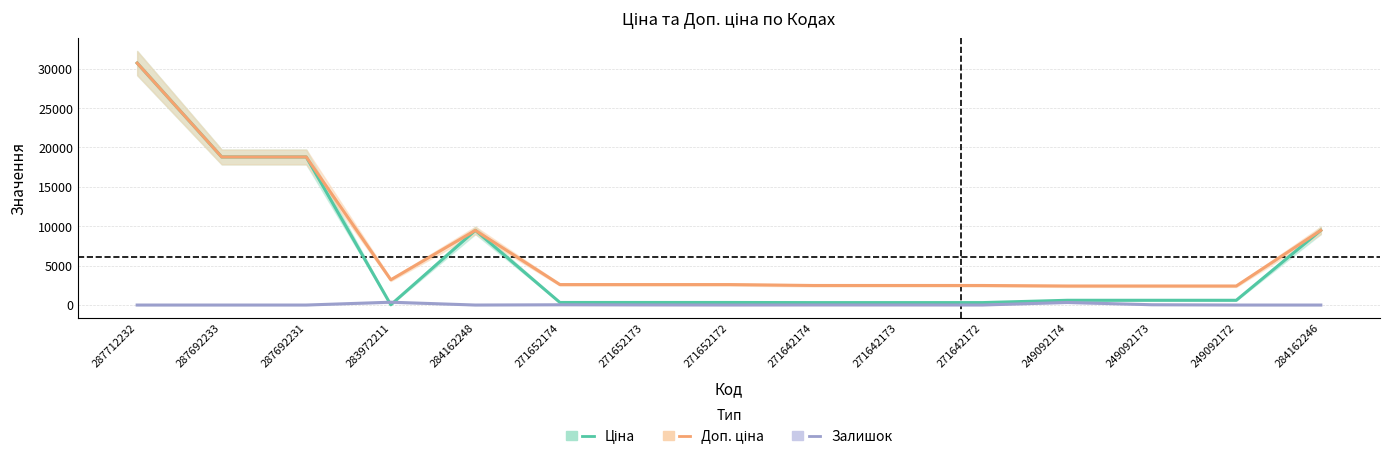

How many distinct data groups are displayed?

3